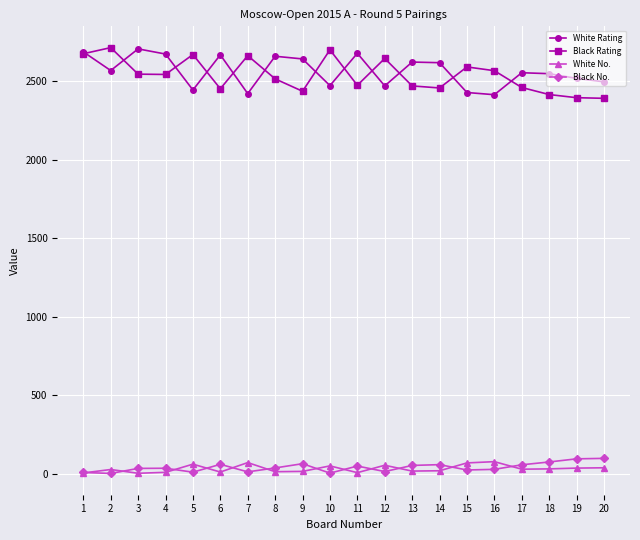

Does the chart display data point markers on the line(s)?

Yes